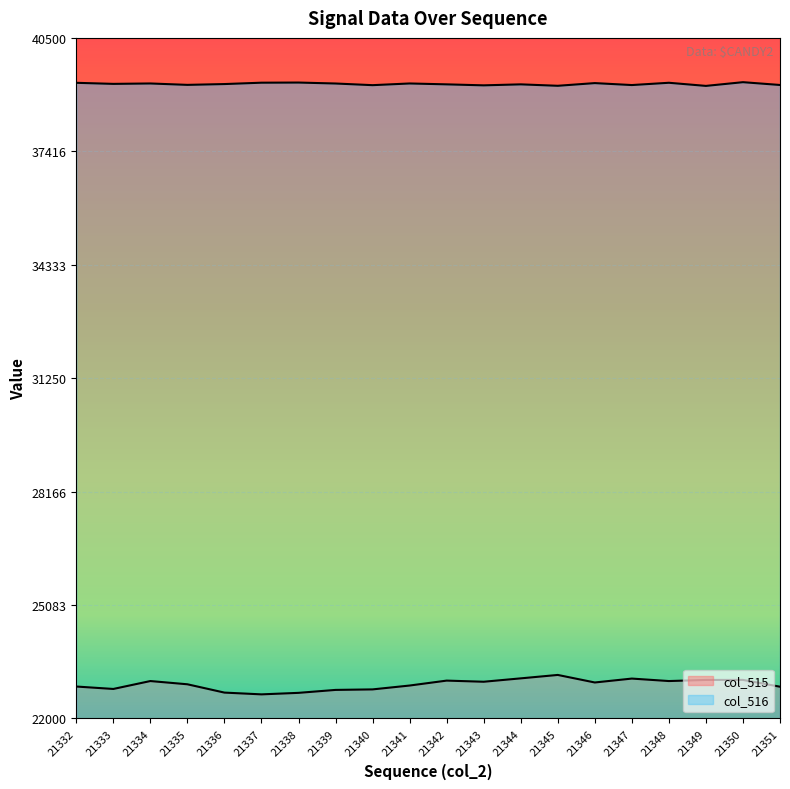

Which has a higher value, 21337 or 21338?

21338